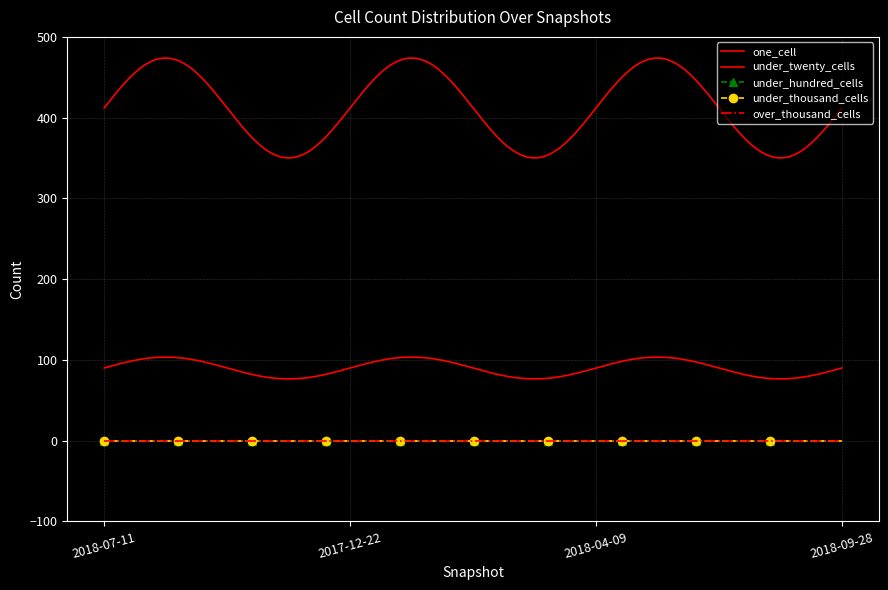

True or false: under_thousand_cells has more than 0 interior local peaks.

False